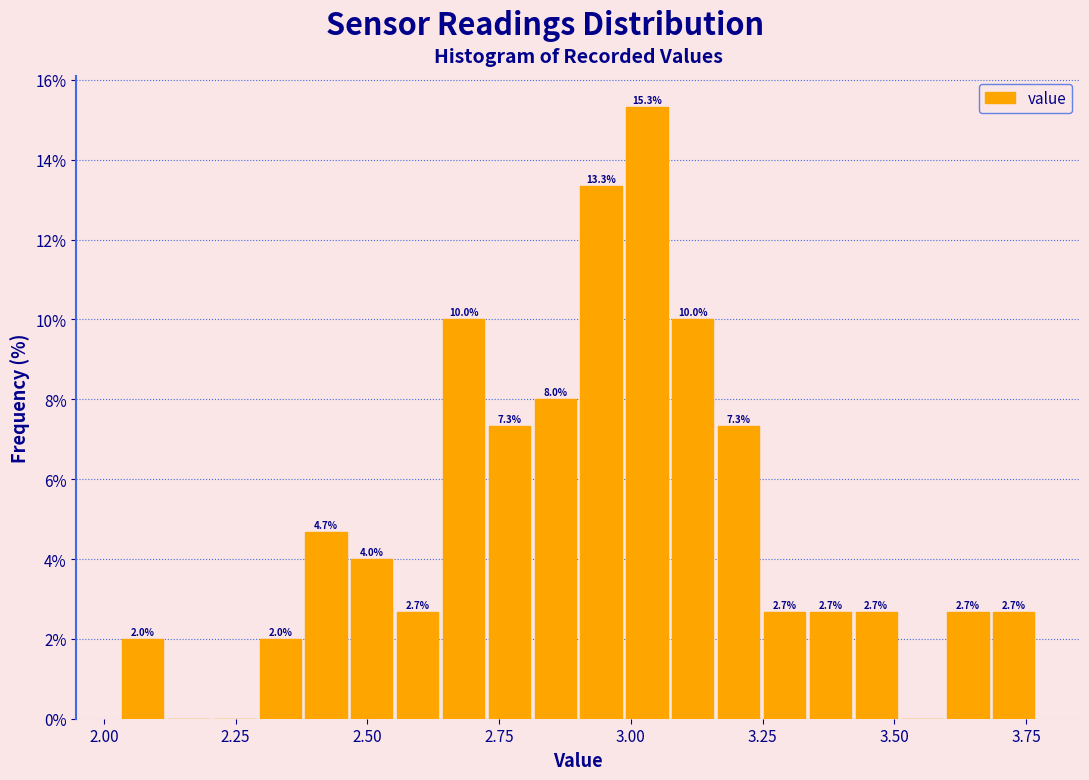

Around what value on the x-axis is the tallest bar? Give the approximate position of its centre, as read against the axis.

3.05